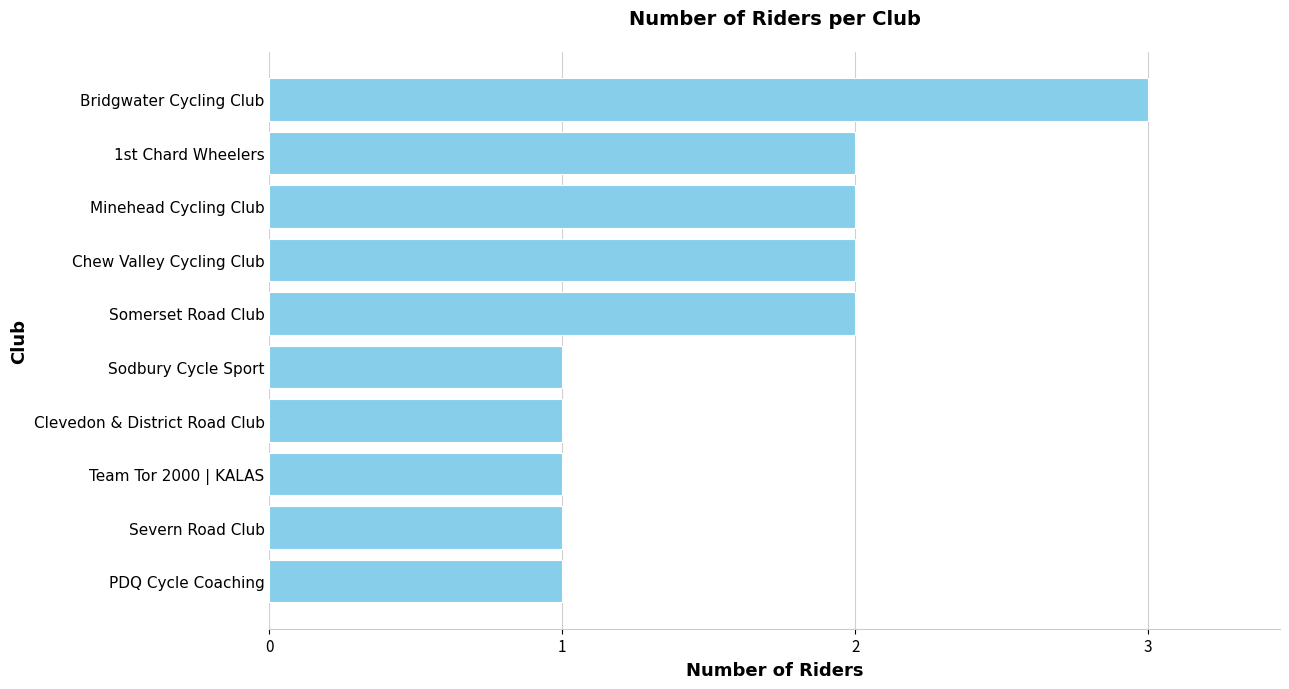

Which category has the highest value across all series?

Bridgwater Cycling Club